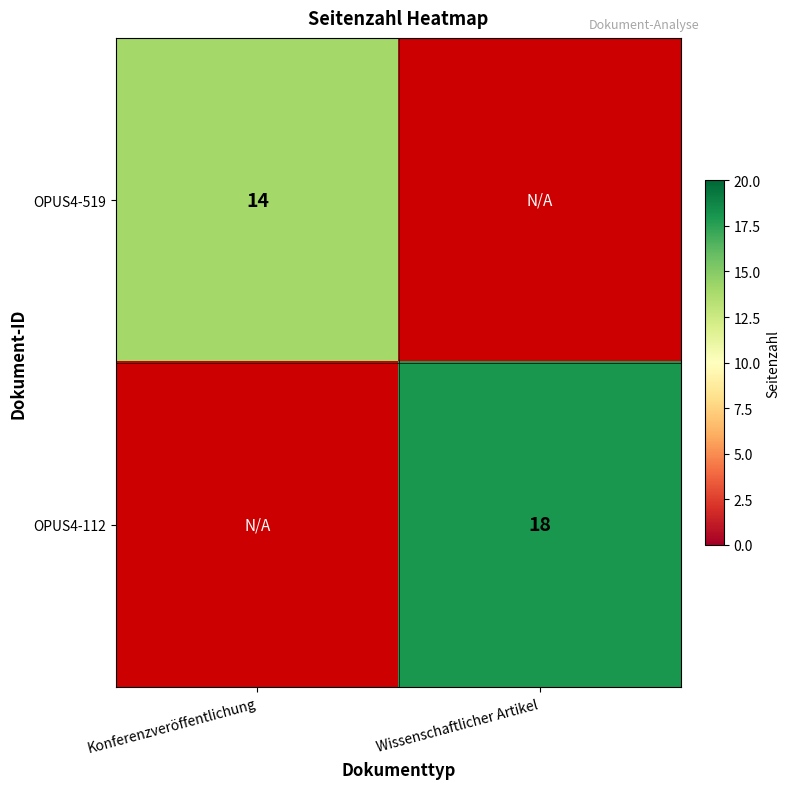

The OPUS4-519 series shows 5 at Konferenzveröffentlichung. True or false?

False